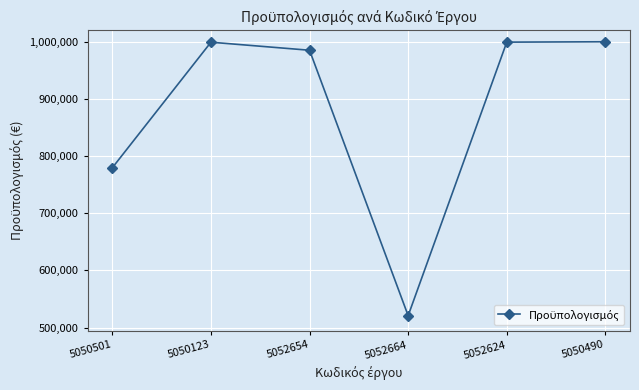

What is the minimum value shown in the chart?

520800